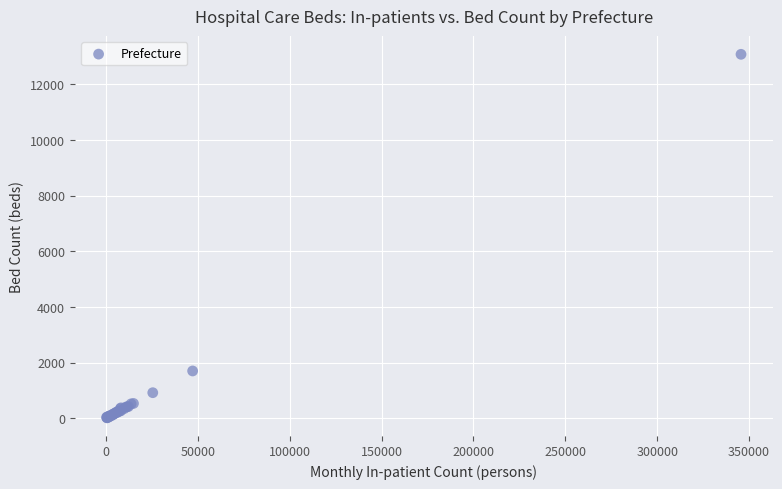

What Y value in the scatter plot is closest to 6551?

1703